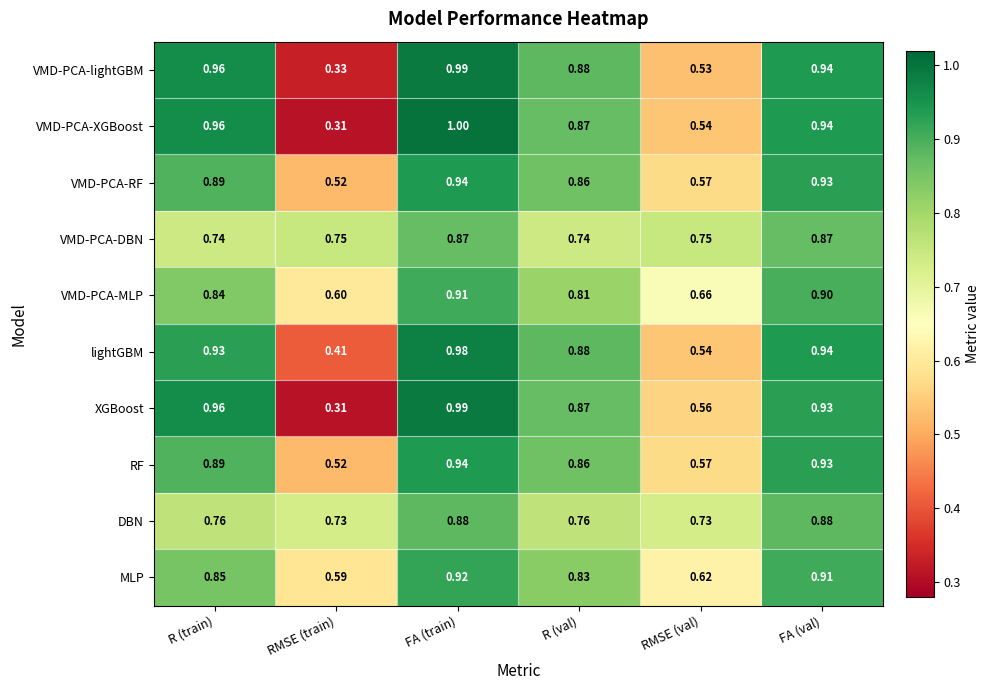

Which category has the highest value in the RF series?

FA (train)